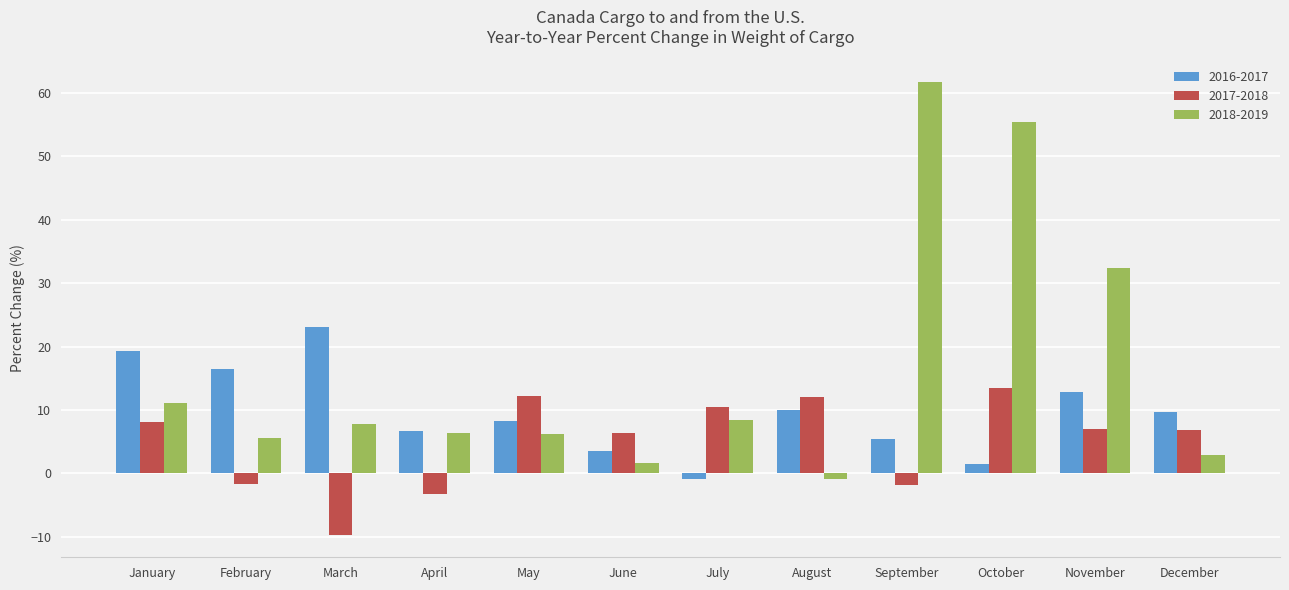

List the series in order of their overall mean, highest first.

2018-2019, 2016-2017, 2017-2018